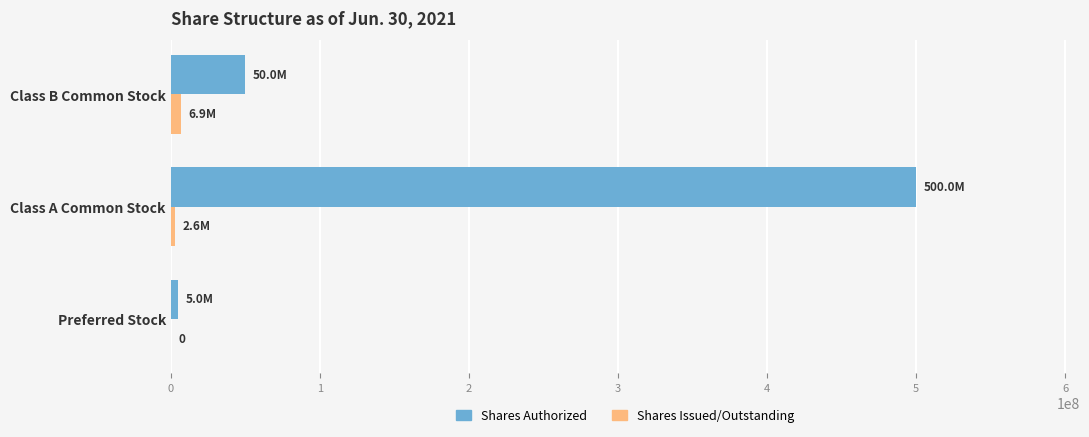

At which label is Shares Authorized closest to 252500000?

Class B Common Stock